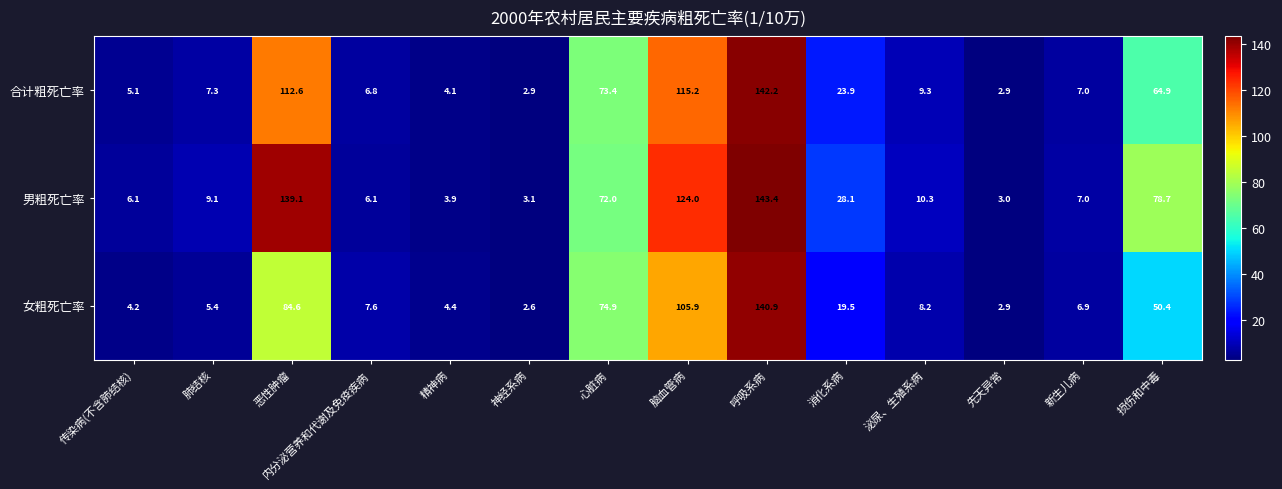

Where does the 合计粗死亡率 series first go above 9?

恶性肿瘤